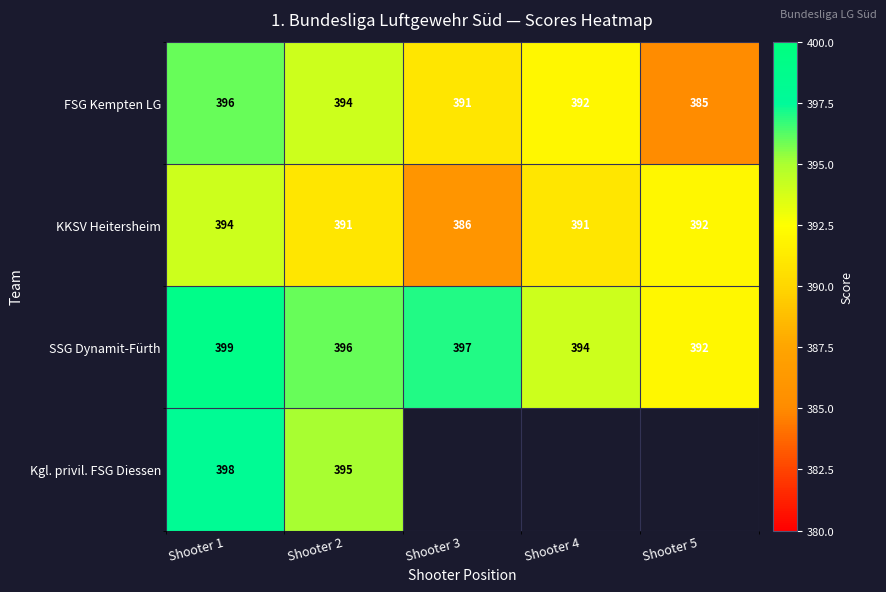

The value of SSG Dynamit-Fürth at Shooter 3 is 697.6. True or false?

False